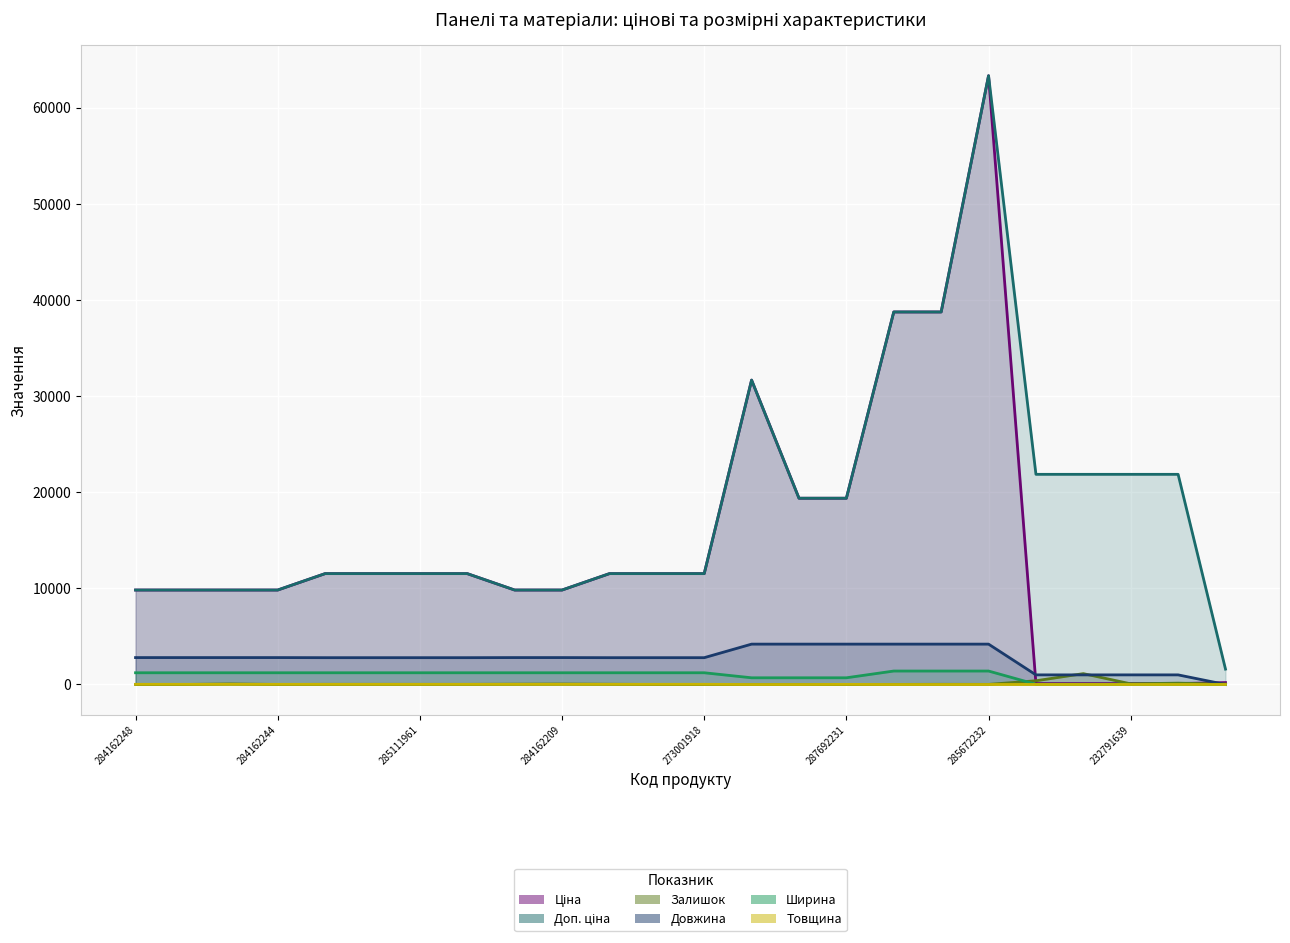

How many values in the Ціна series are below 11536?

11